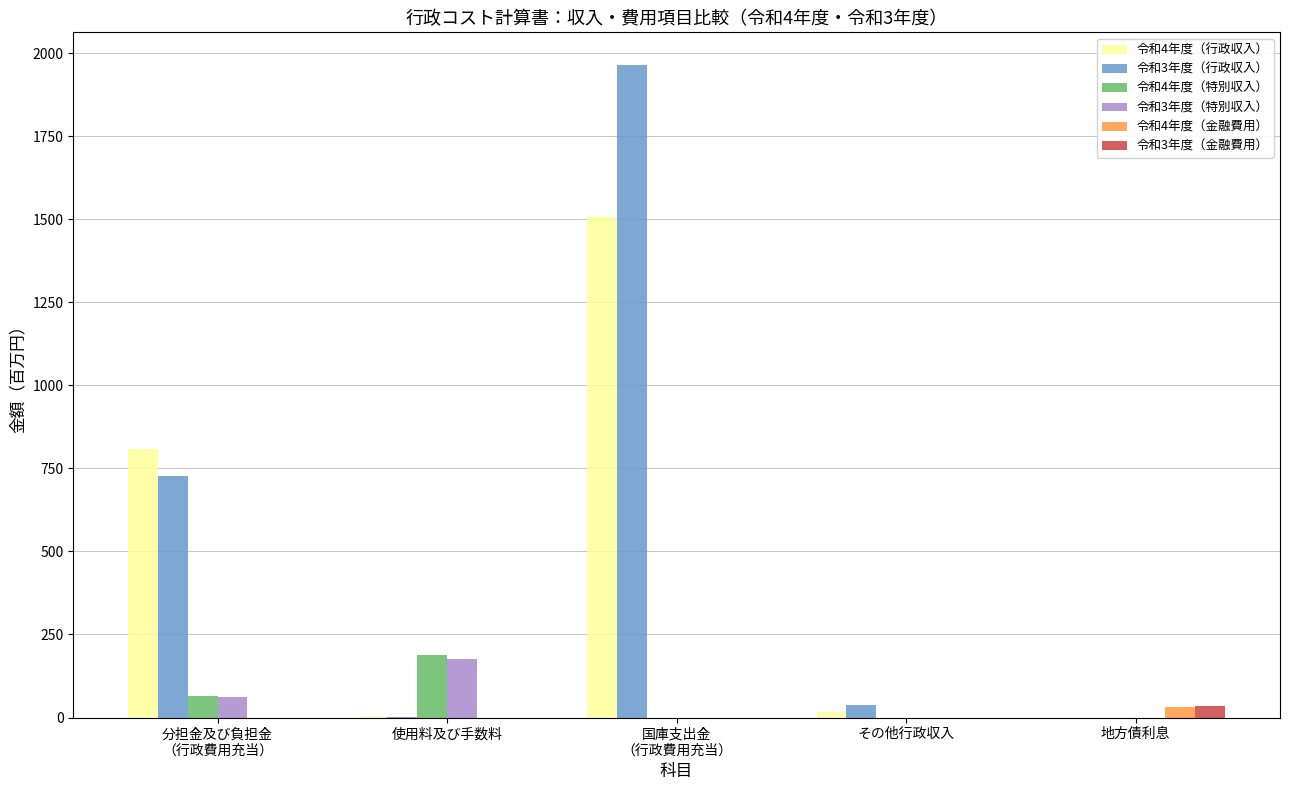

Are the bars grouped side by side (vs. stacked)?

Yes